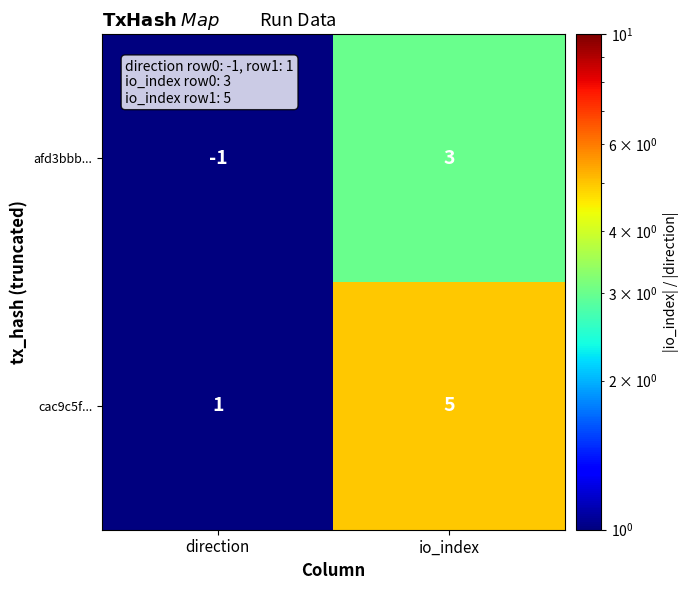

The cac9c5f... series shows 2 at direction. True or false?

False